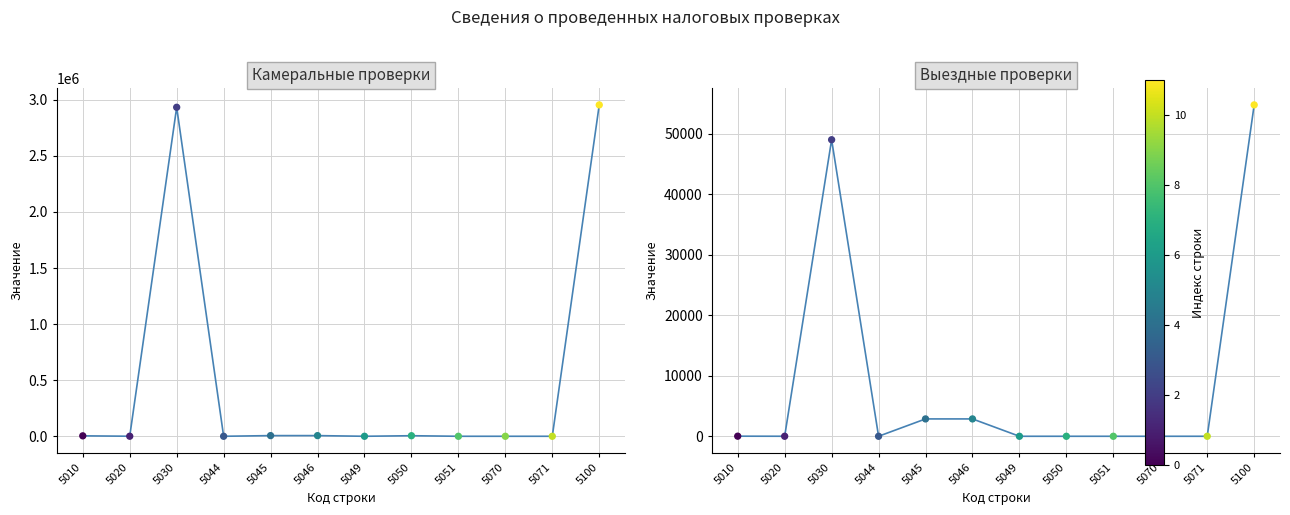

At which category is the sum across all series the highest?

5100